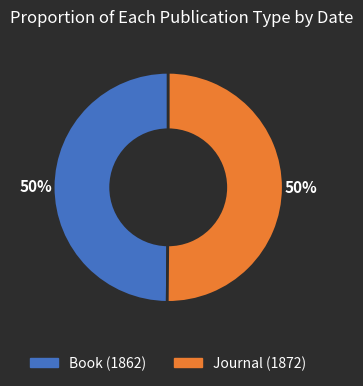

True or false: Journal (1872) accounts for 50% of the total.

True